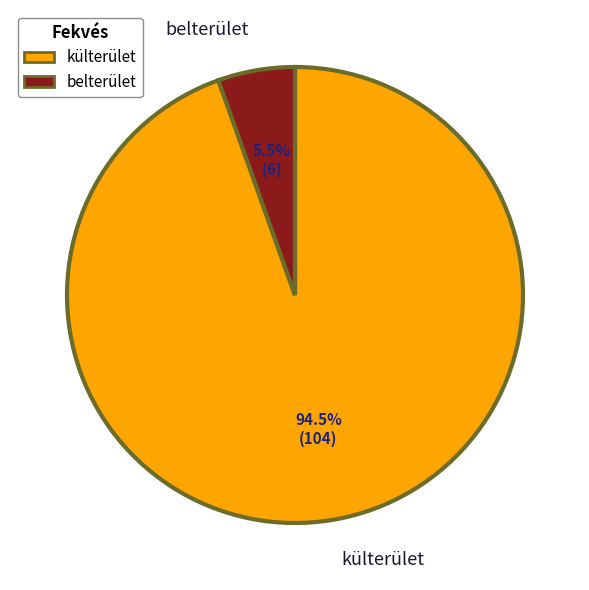

Rank the categories by value from highest to lowest.

külterület, belterület